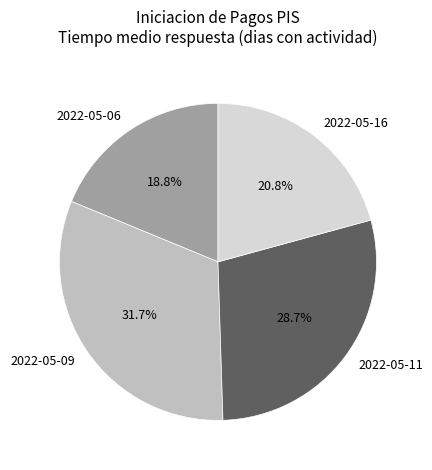

Which has a higher value, 2022-05-09 or 2022-05-06?

2022-05-09